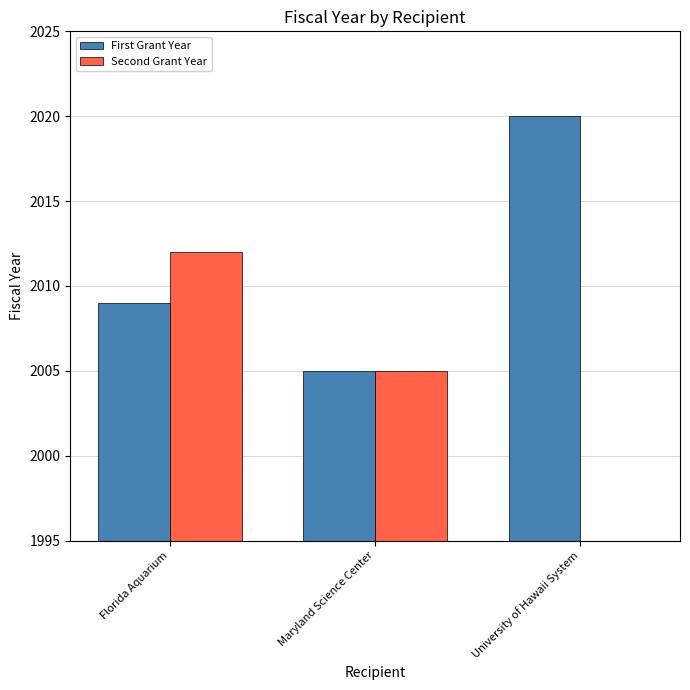

At University of Hawaii System, list the series in order from largest to smallest.

First Grant Year, Second Grant Year